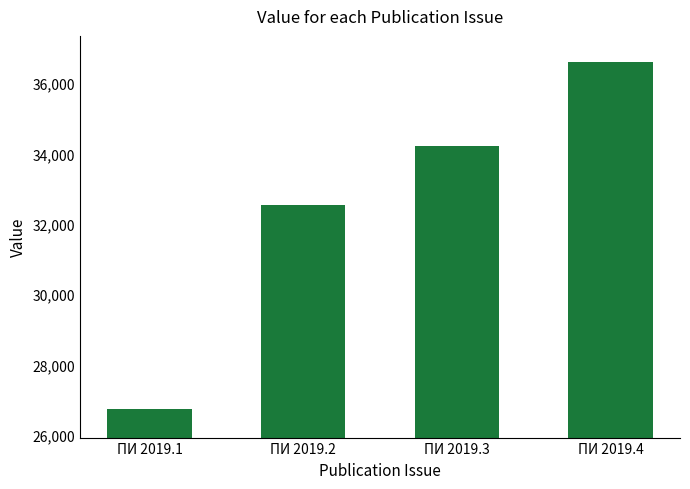

What is the value of the 3rd bar from the left?

34204